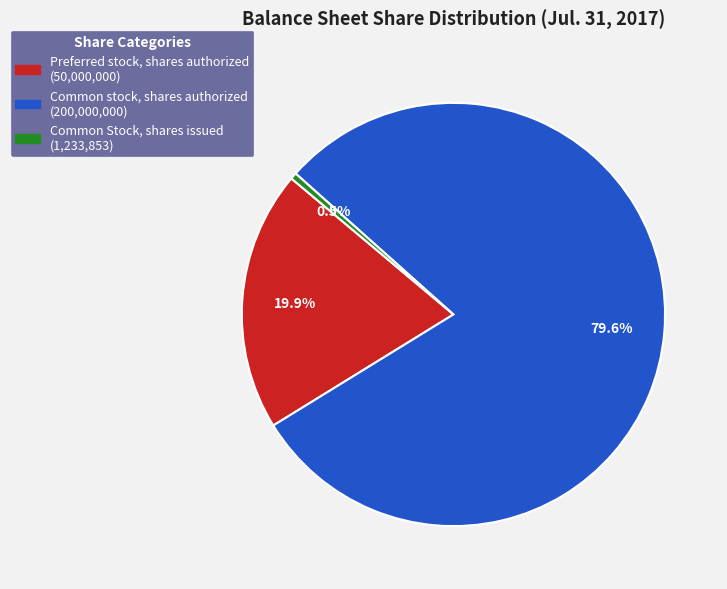

To the nearest percent, what is the difference between the largest and smallest slice percentages?

79%